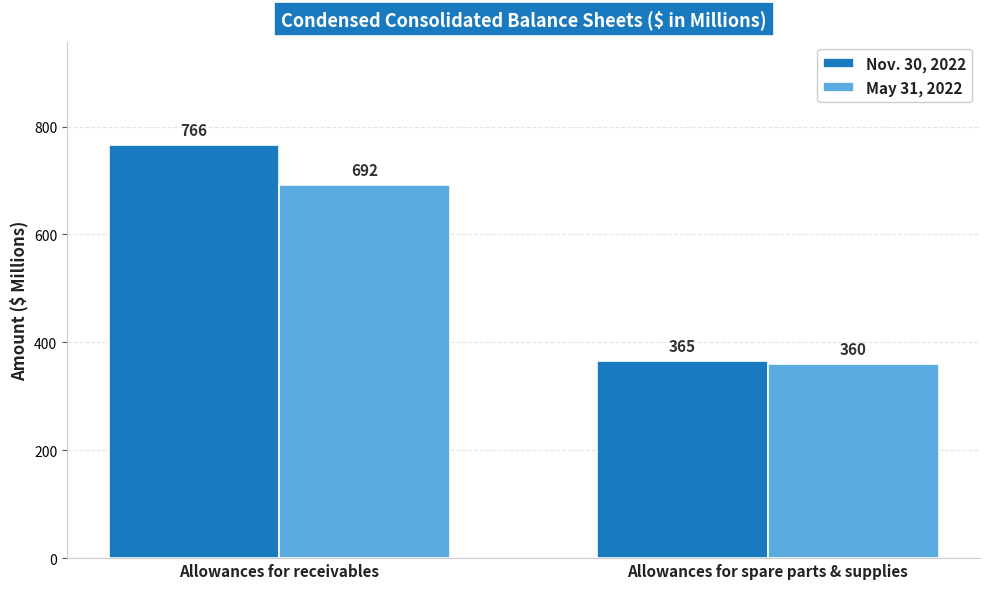

Which series has the largest range (max minus min)?

Nov. 30, 2022